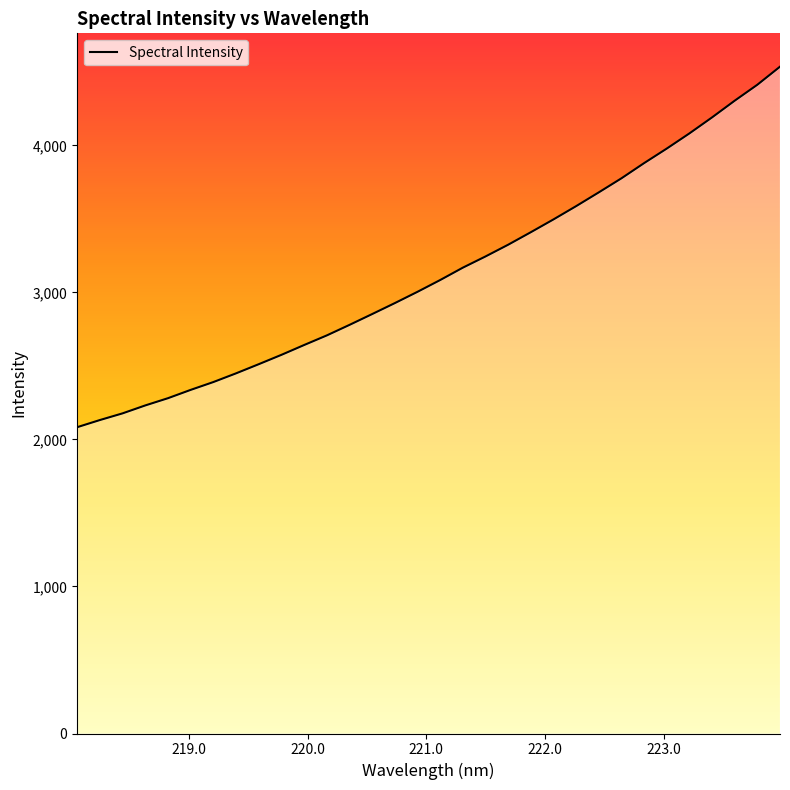

True or false: the data has more than 2 interior local peaks.

False